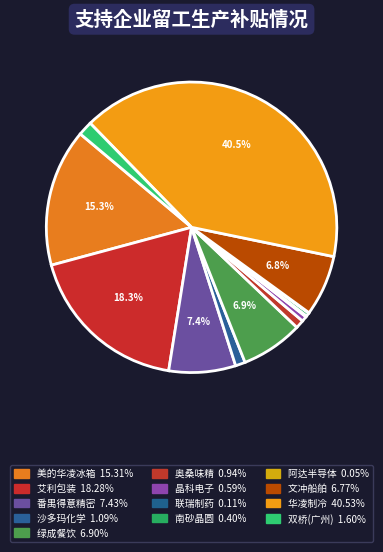

Is there a majority slice in this chart?

No